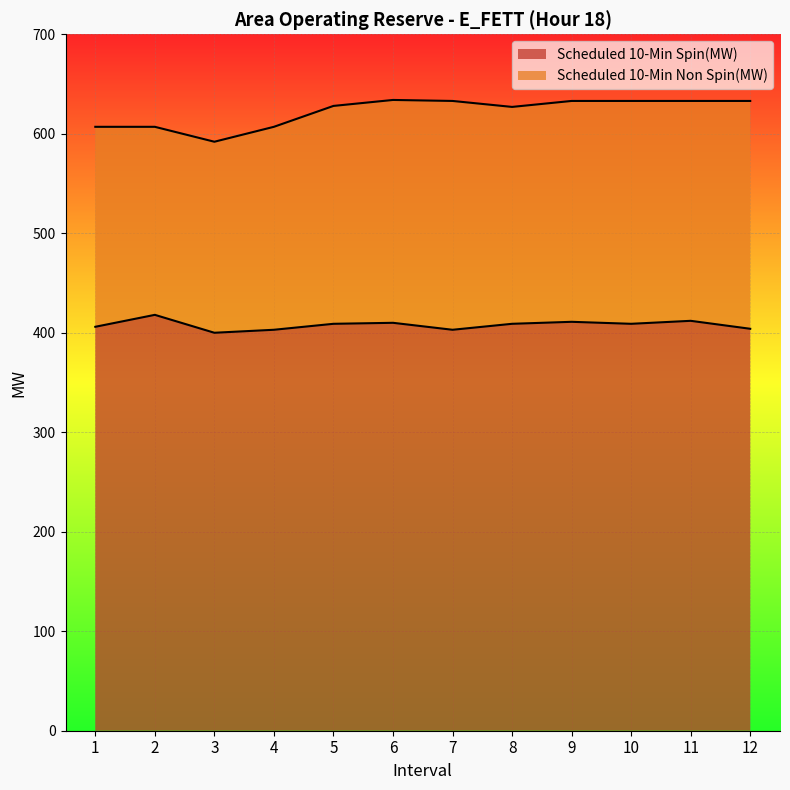

What is the maximum value for Scheduled 10-Min Spin(MW)?

418